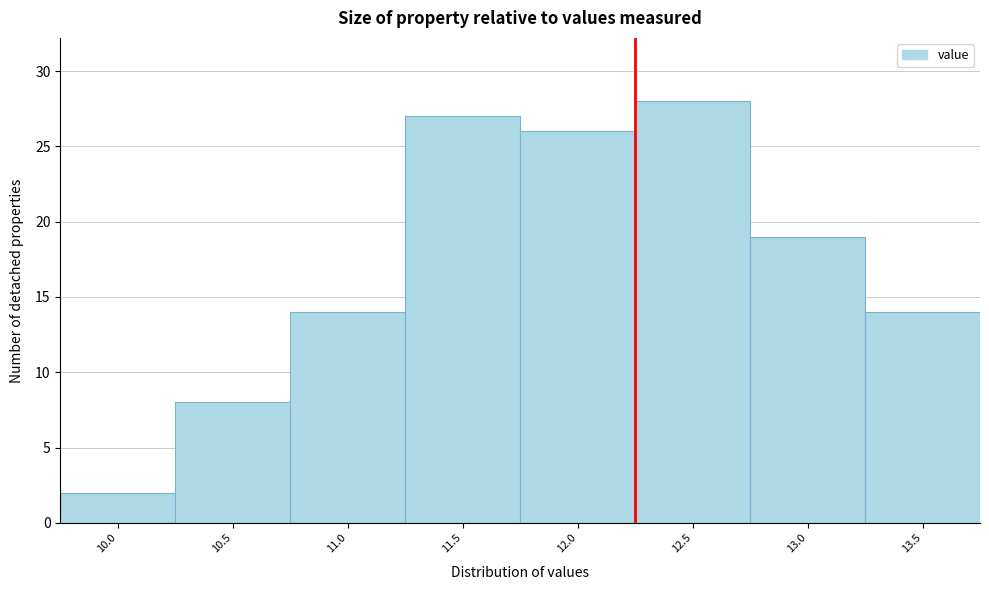

Reading left to right, what are all the values shown in this chart?

2	8	14	27	26	28	19	14